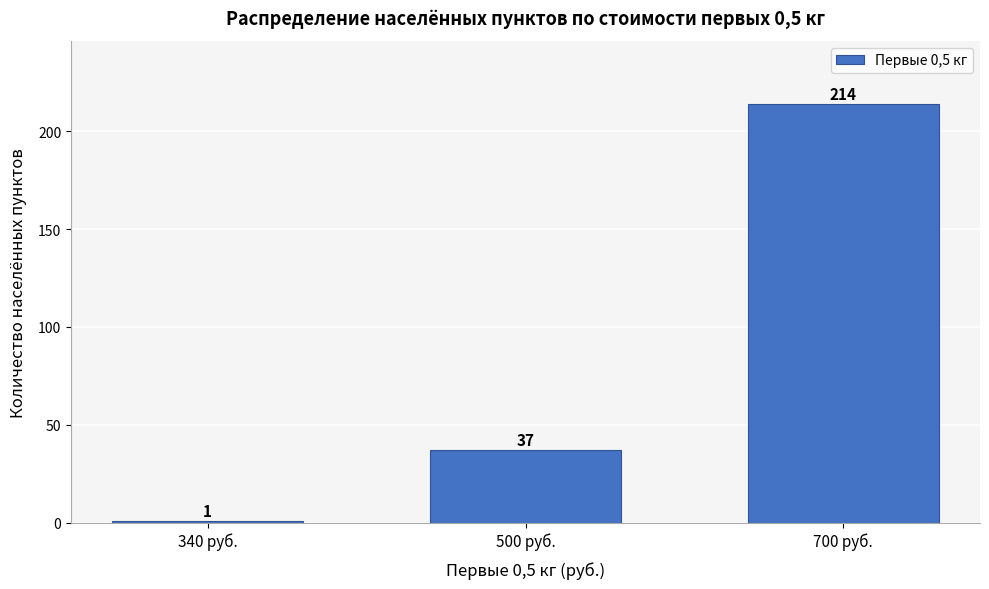

Reading left to right, extract all data points from this chart.

340 руб.=1	500 руб.=37	700 руб.=214